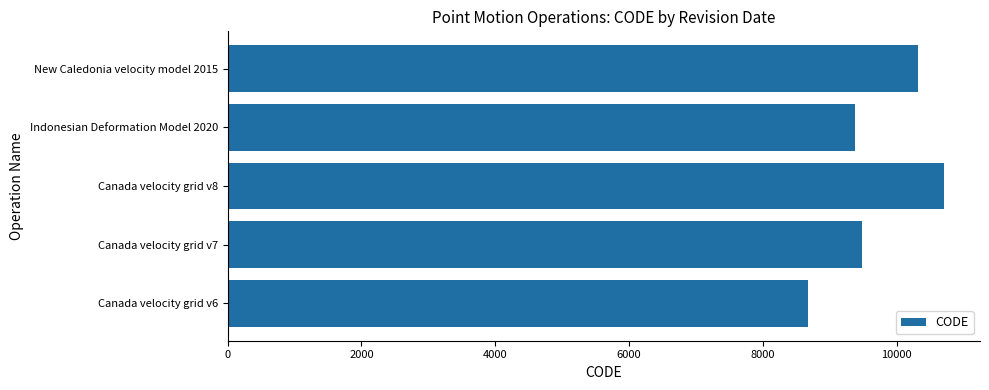

What is the difference between the second highest and minimum values?

1647